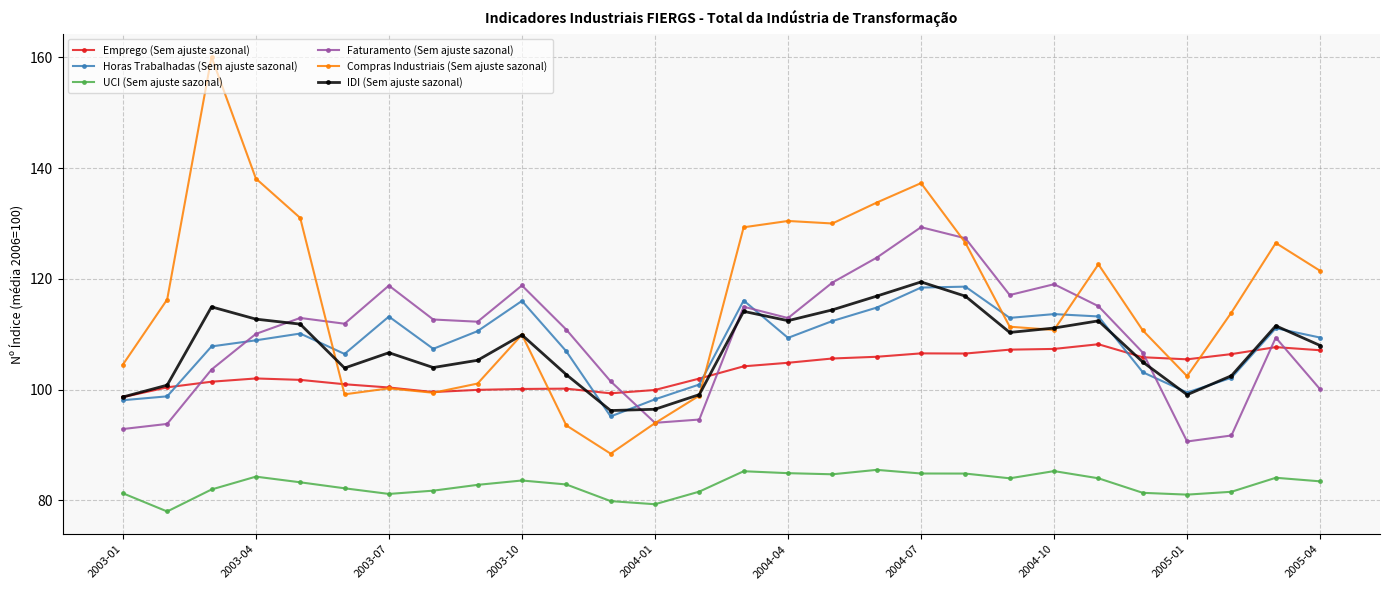

How many interior local valleys does the Faturamento (Sem ajuste sazonal) series have?

6